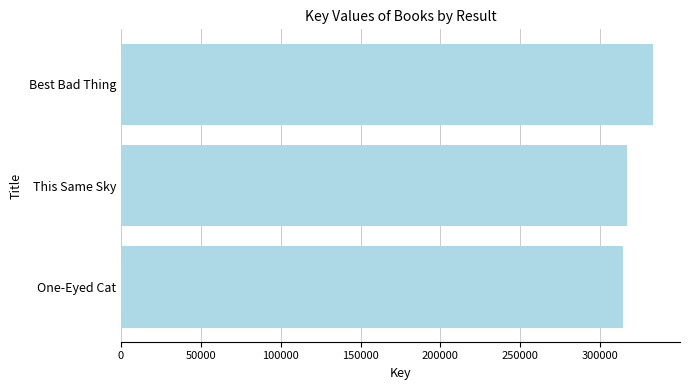

Reading bottom to top, list all the values displayed in this chart.

One-Eyed Cat=314351	This Same Sky=316902	Best Bad Thing=333232